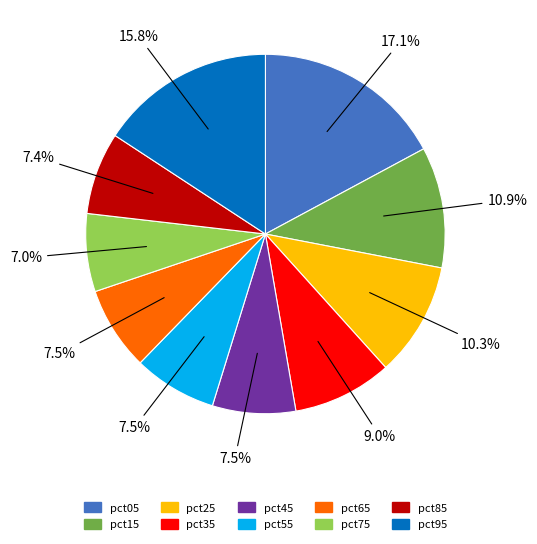

Which category has the biggest portion of the pie?

pct05